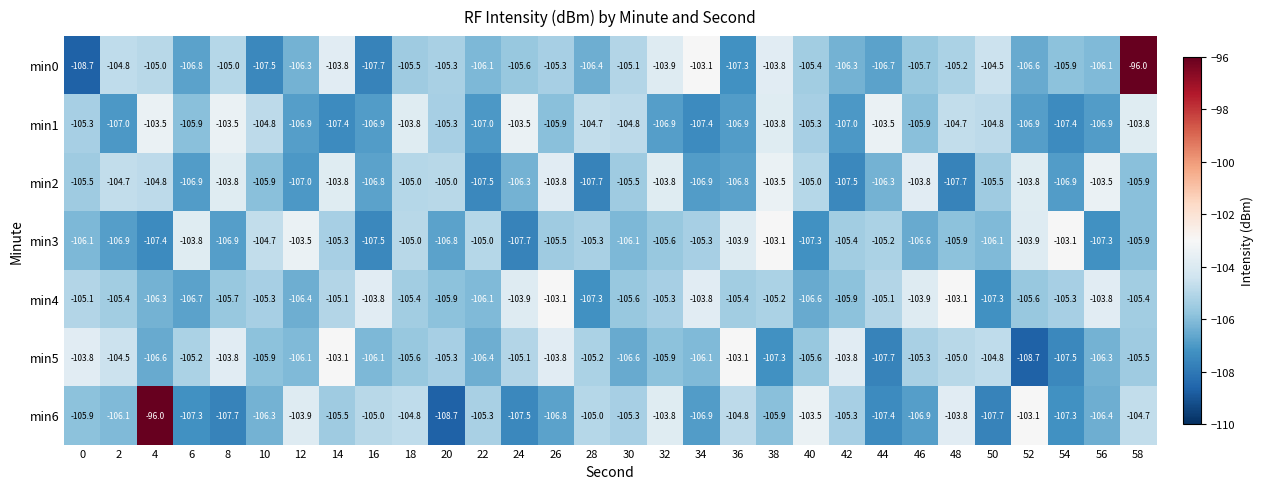

At 2, list the series in order from smallest to largest.

min1, min3, min6, min4, min0, min2, min5